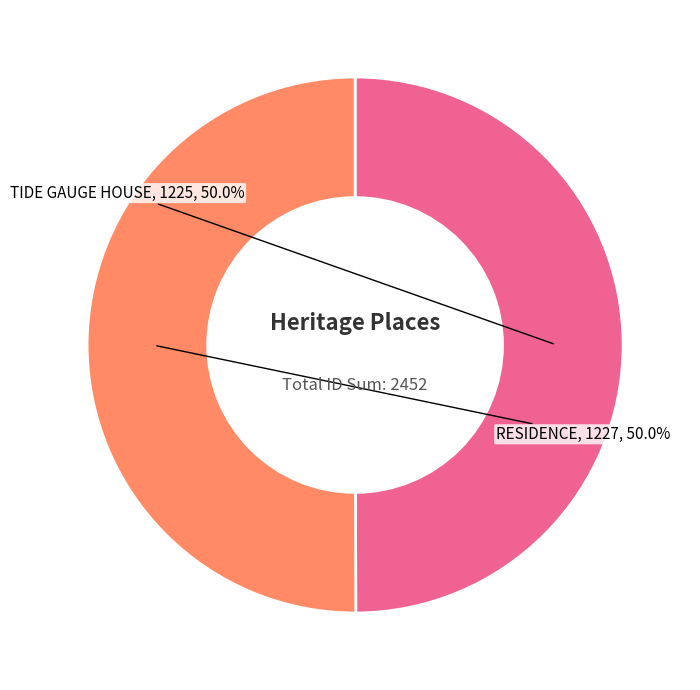

To the nearest percent, what portion does TIDE GAUGE HOUSE represent?

50%